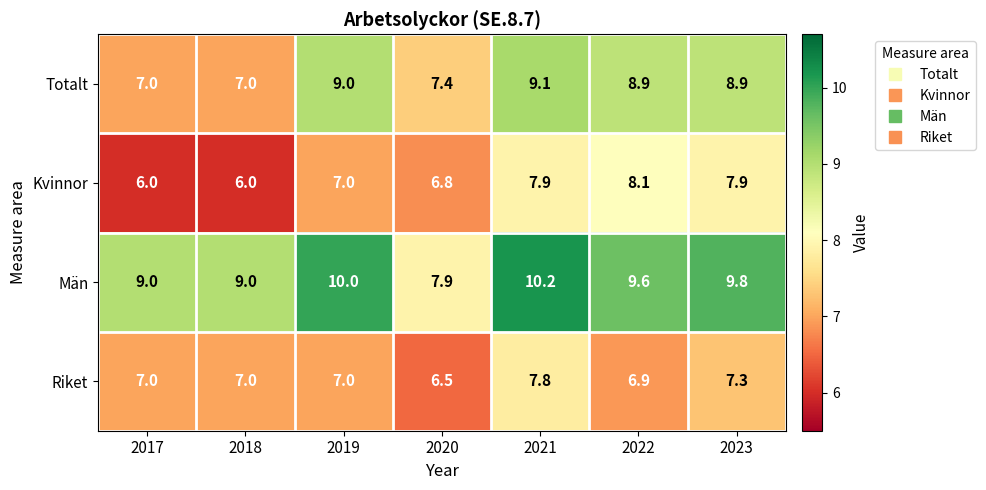

Where does the Totalt series first go above 8?

2019